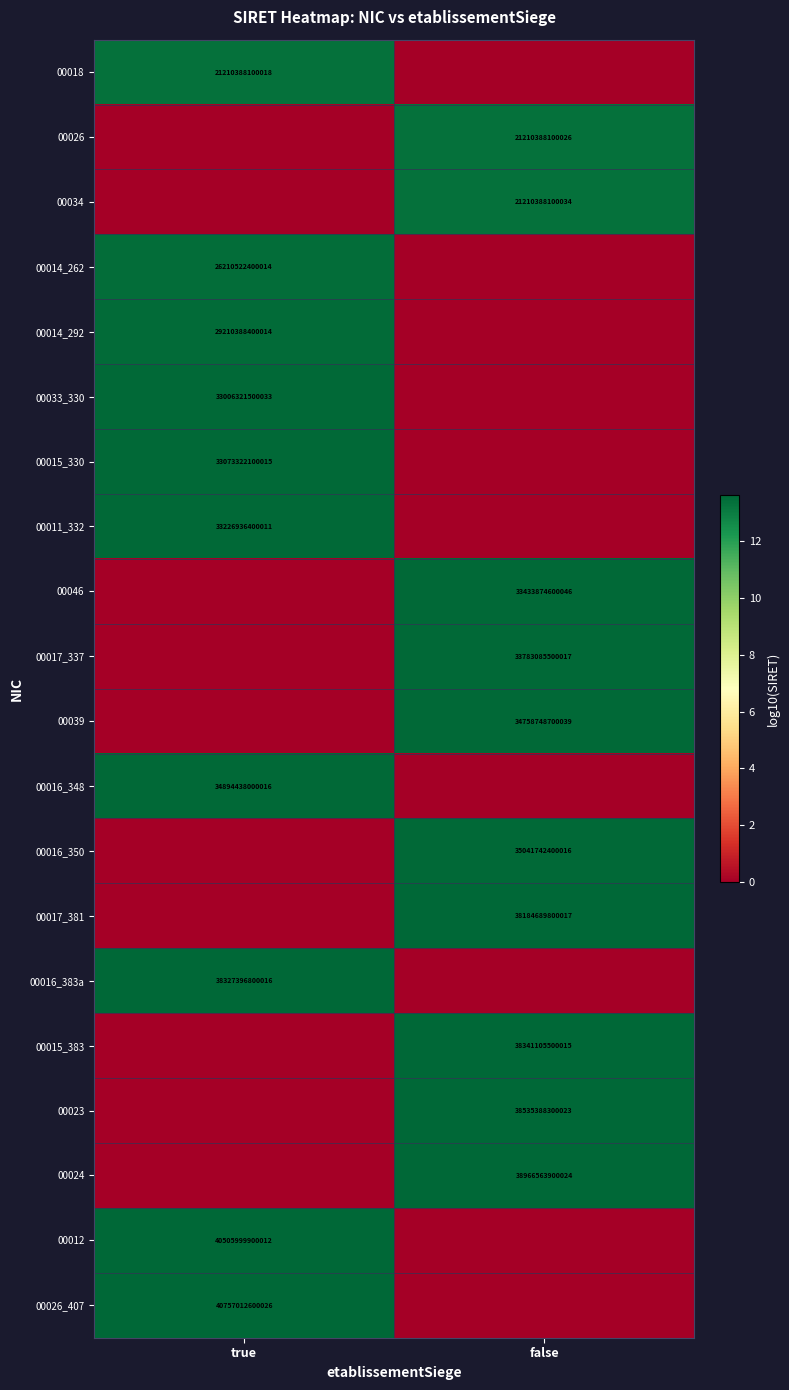

The value of 00014_262 at true is 7678270677373. True or false?

False